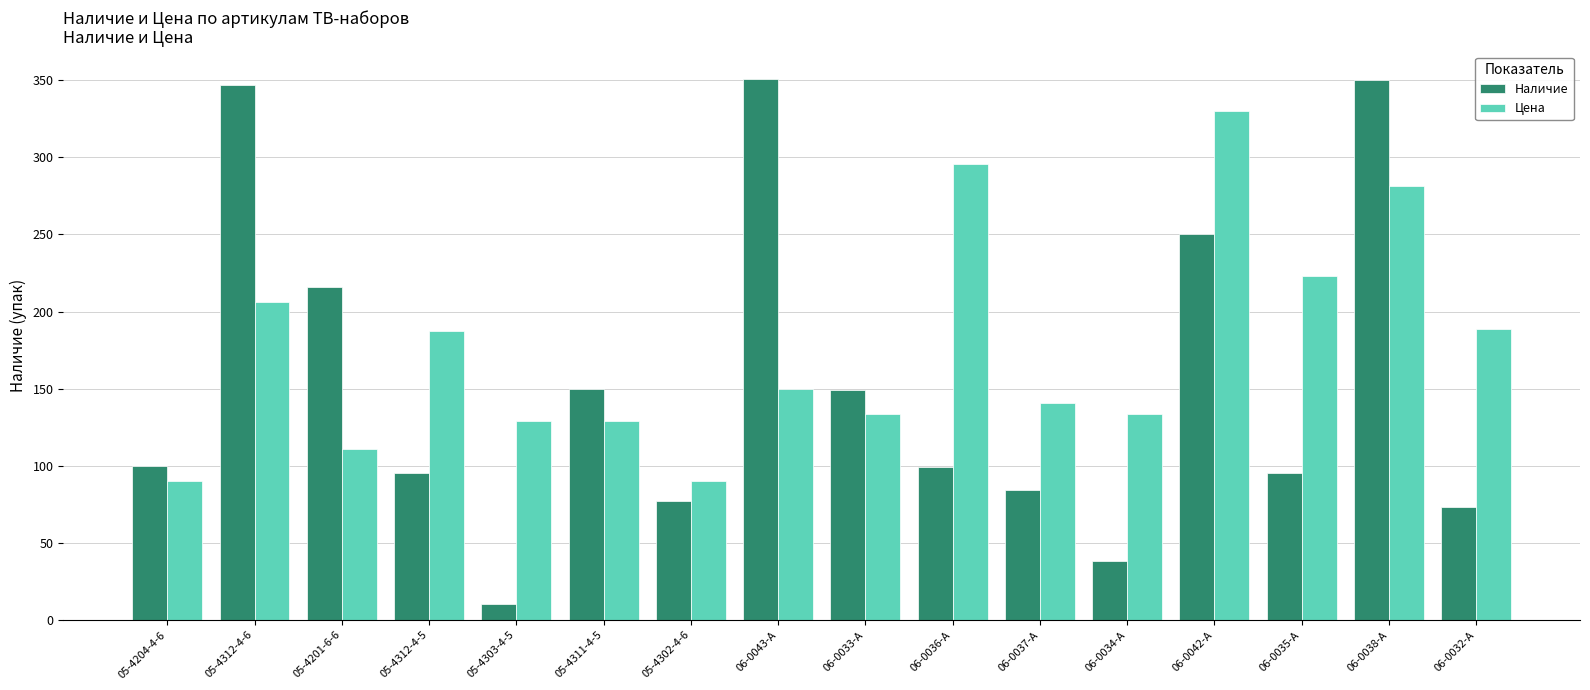

Which series has the largest range (max minus min)?

Наличие